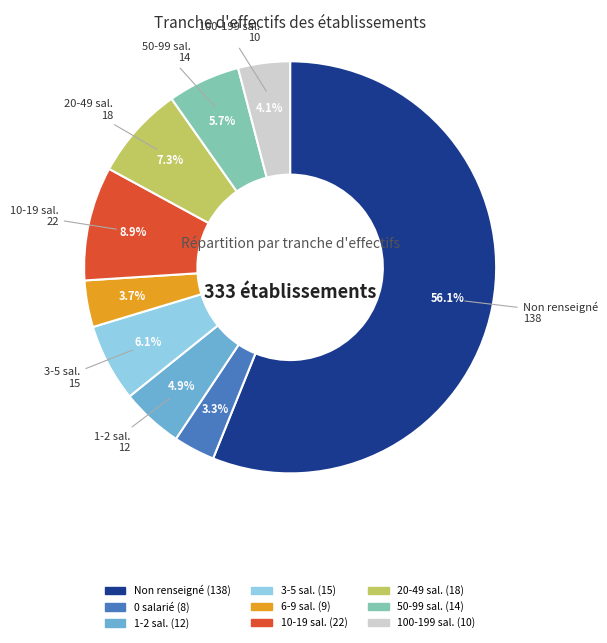

Is there any slice that represents more than half of the pie?

Yes